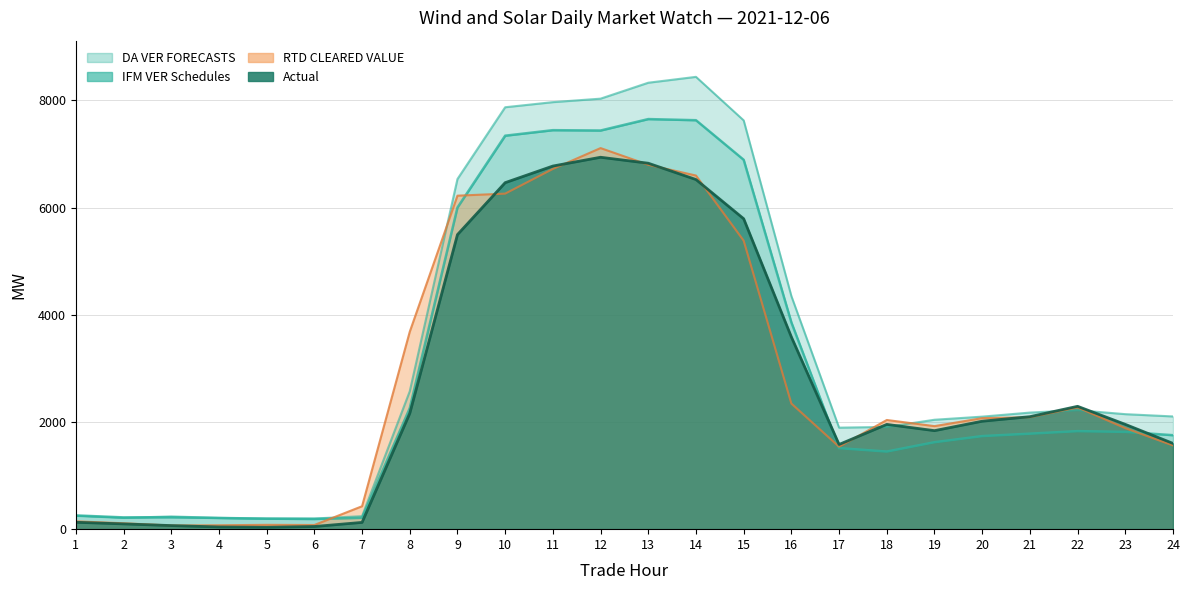

What is the average value of the Actual series?

2768.9